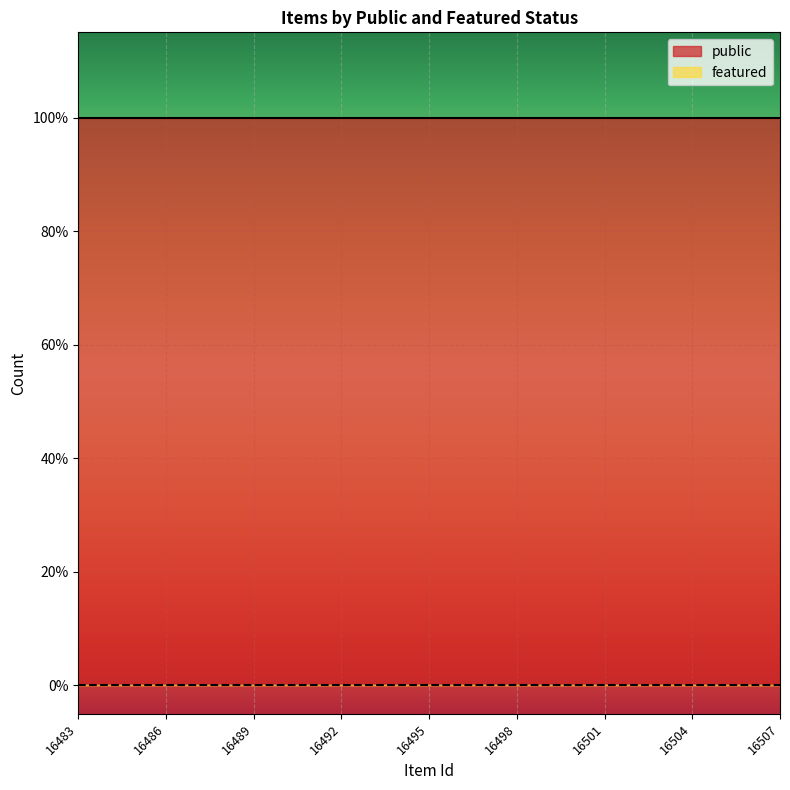

Does the chart display data point markers on the line(s)?

No